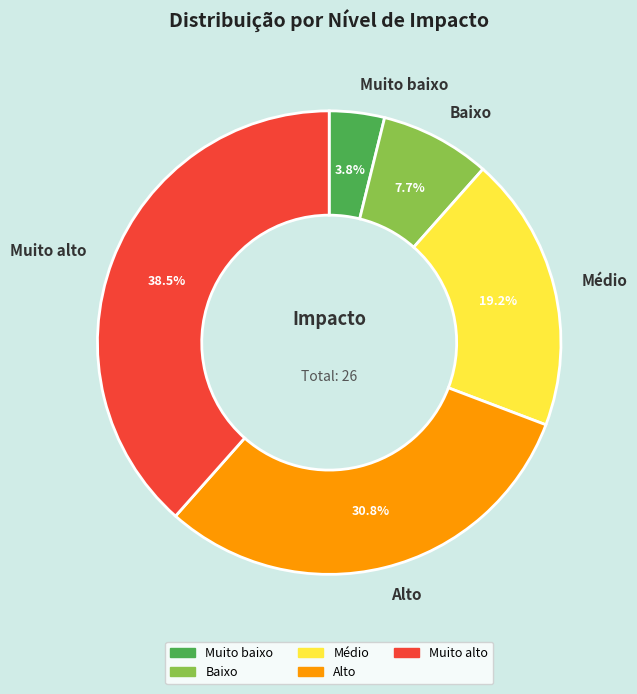

Combined, what portion of the pie is Alto and Médio?

50.0%